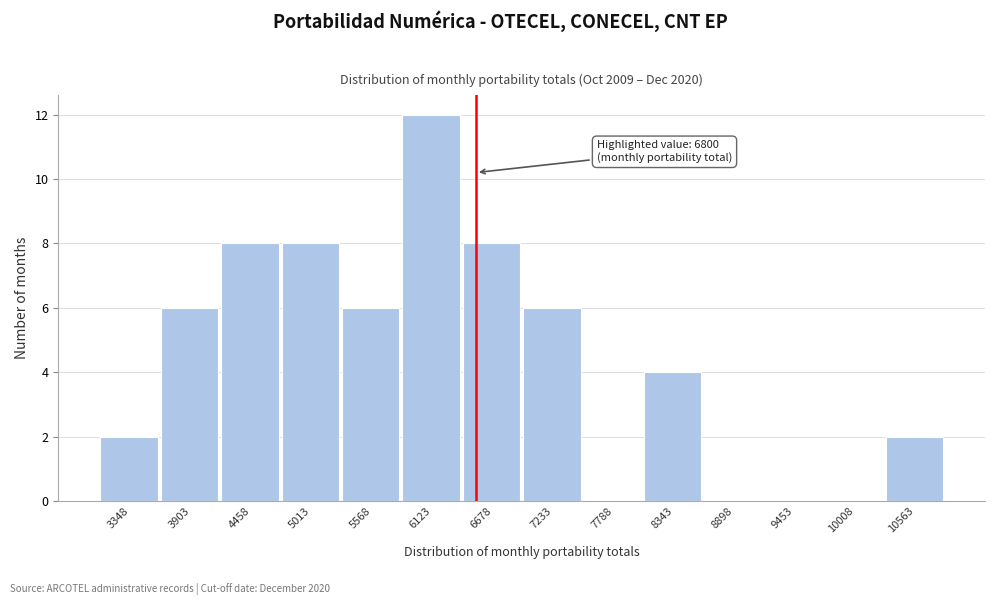

Reading left to right, list all the values displayed in this chart.

3348=2	3903=6	4458=8	5013=8	5568=6	6123=12	6678=8	7233=6	7788=0	8343=4	8898=0	9453=0	10008=0	10563=2